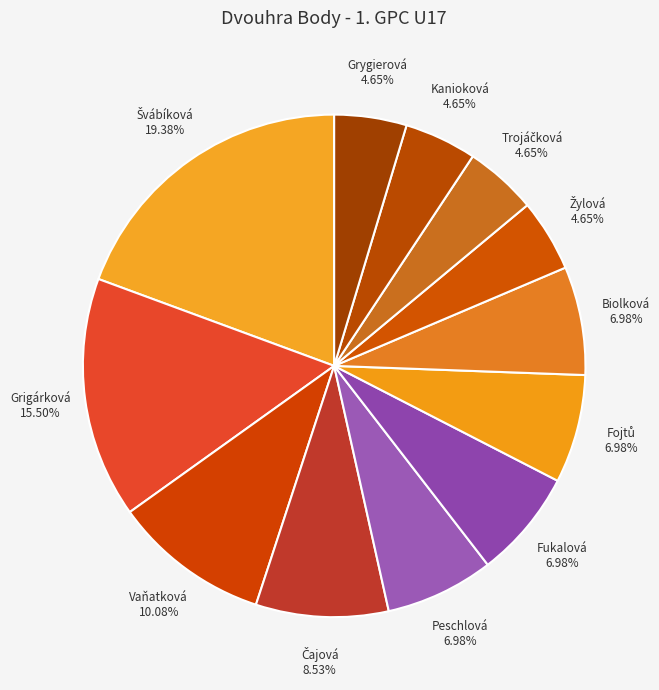

Count the number of slices in the pie.

12